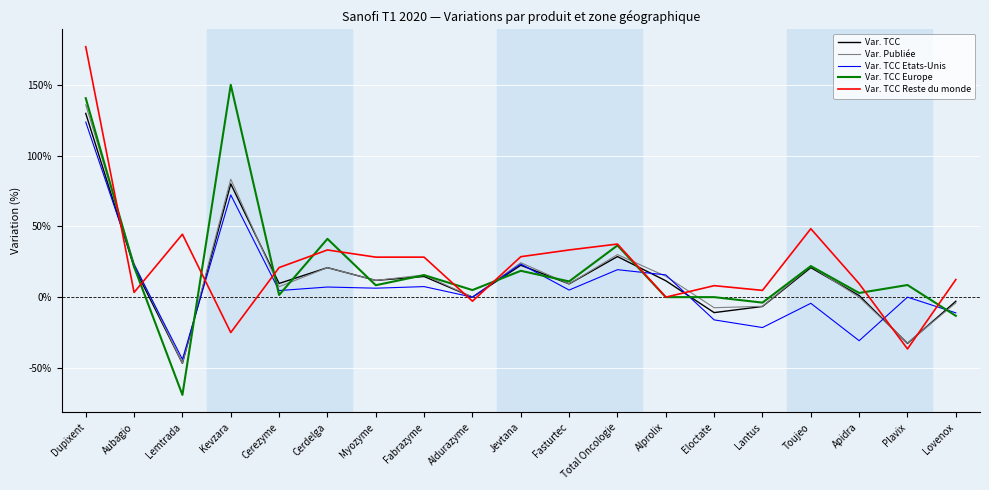

What is the lowest value of the Var. TCC Etats-Unis series?

-0.4